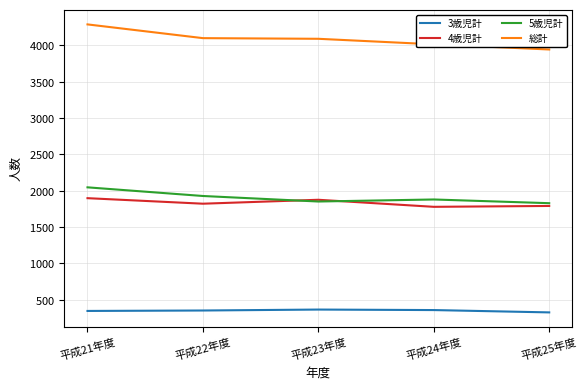

What position from the right is 平成25年度?

1